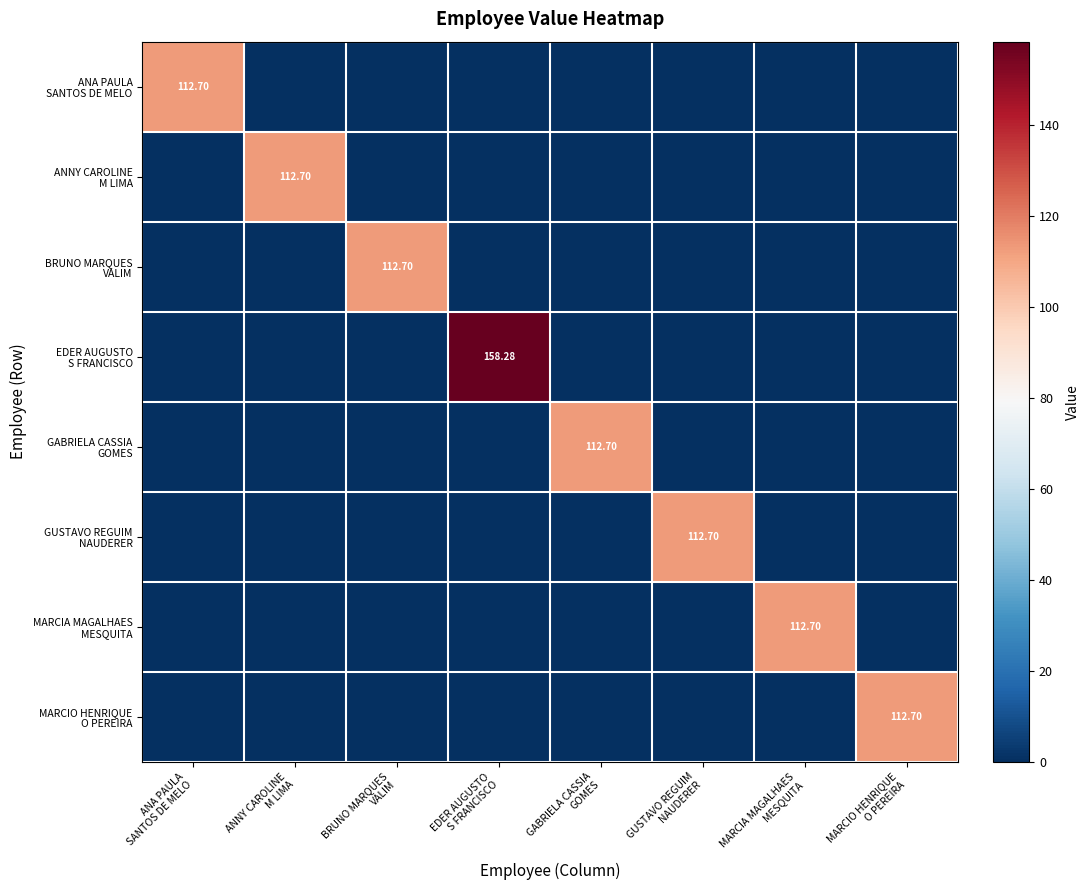

Where is GUSTAVO REGUIM NAUDERER nearest to the value 56?

ANA PAULA SANTOS DE MELO